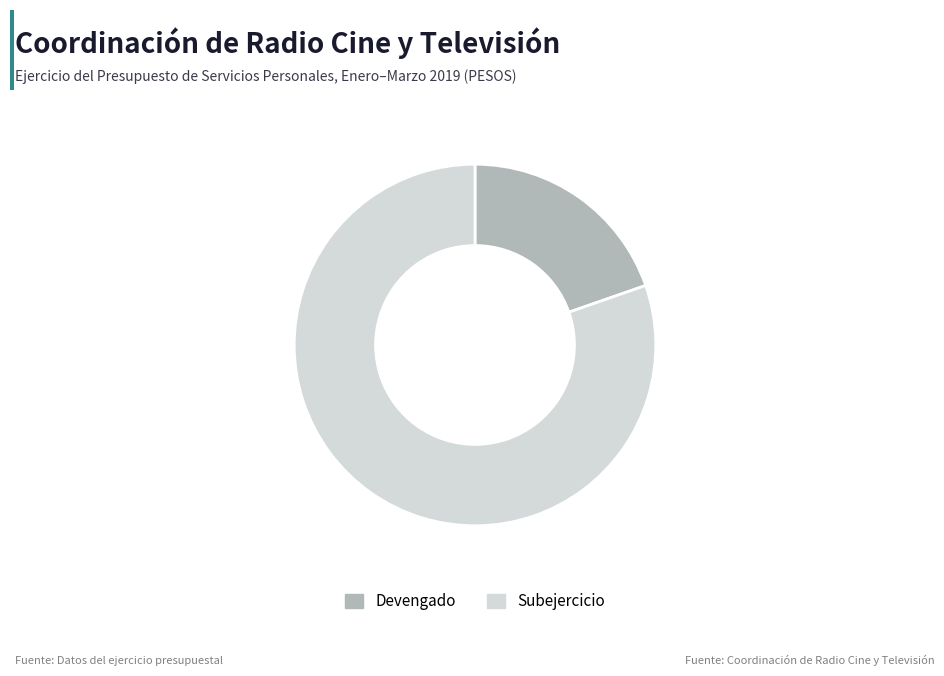

Is it true that Devengado is 29% of the pie?

False